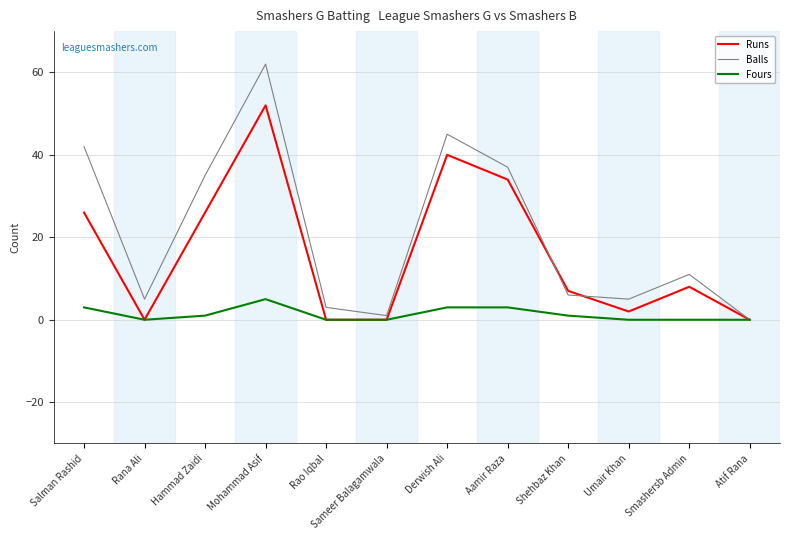

True or false: Balls and Runs cross at least once.

True